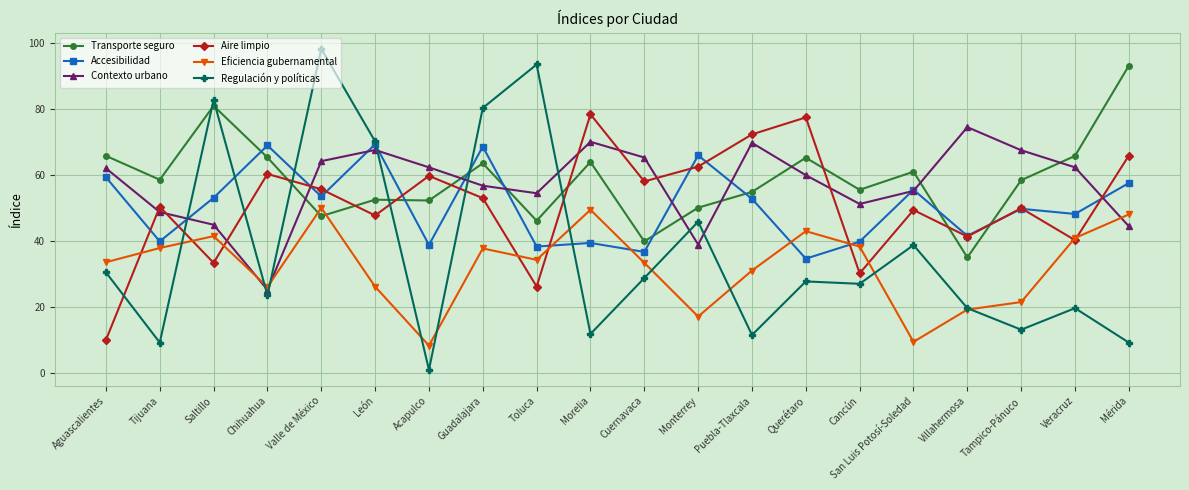

After their last crossing, which series has the higher values: Regulación y políticas or Accesibilidad?

Accesibilidad